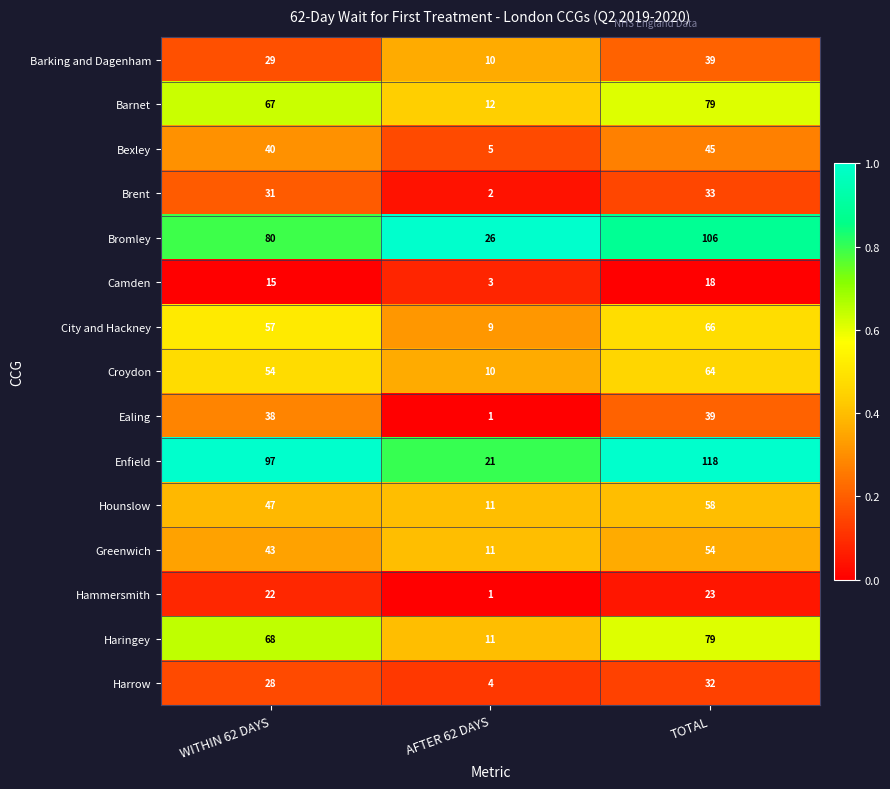

Between WITHIN 62 DAYS and AFTER 62 DAYS, which series saw the biggest shift?

Enfield